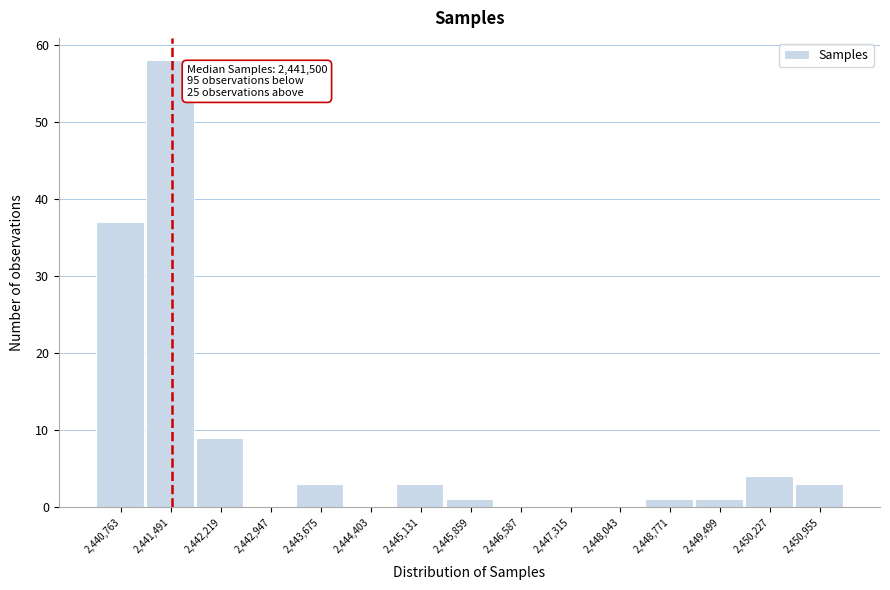

Which range on the x-axis has the tallest bar?

2441100 to 2441900